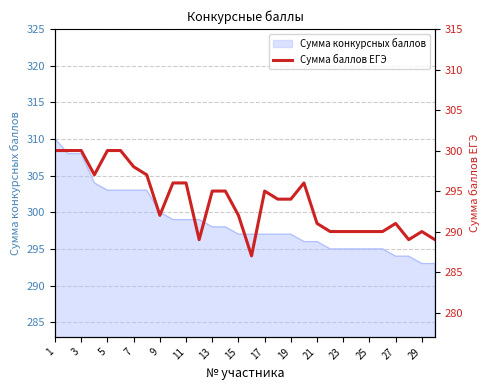

What is the difference between the maximum and minimum values?

13